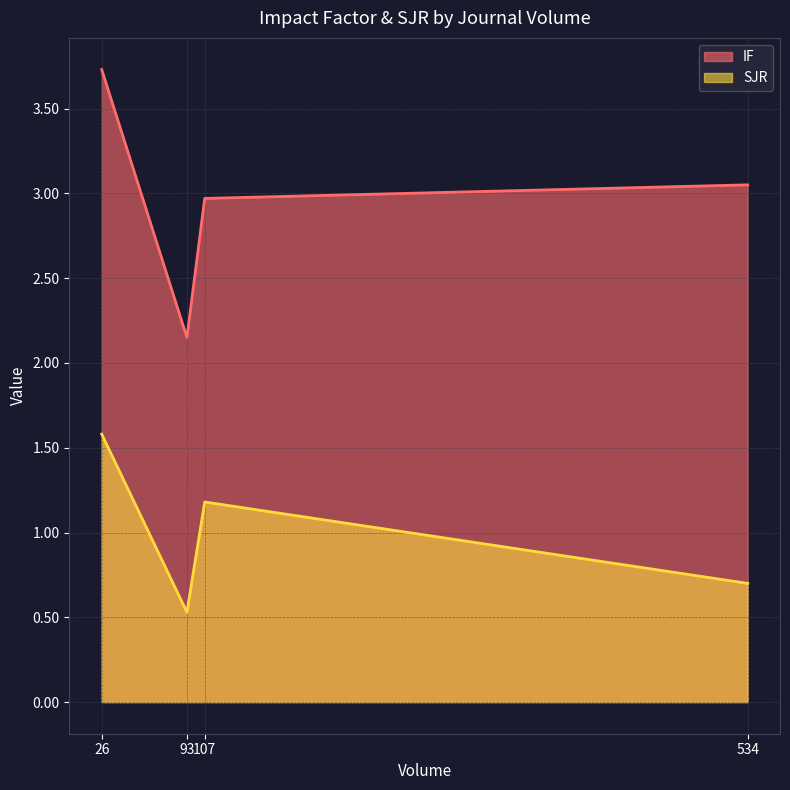

What is the spread (max minus min) of values at 93?

1.6